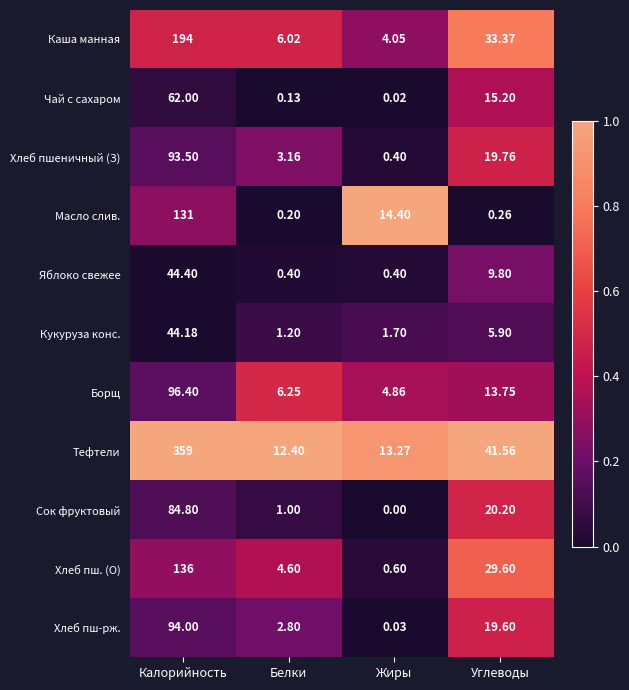

What is the total value across all series at Жиры?

39.7